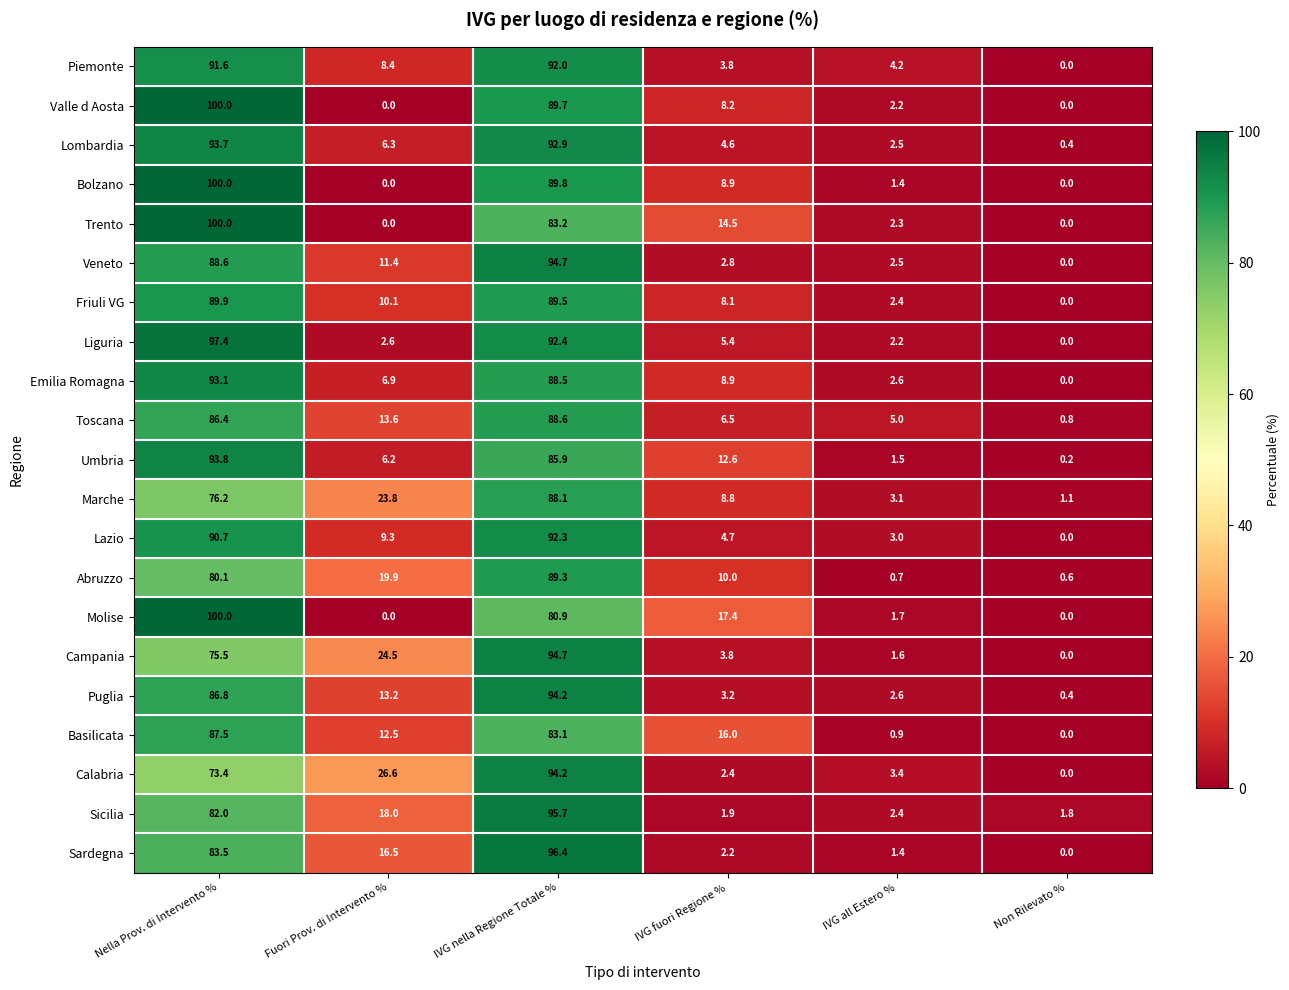

What is the total value across all series at IVG nella Regione Totale %?

1896.1